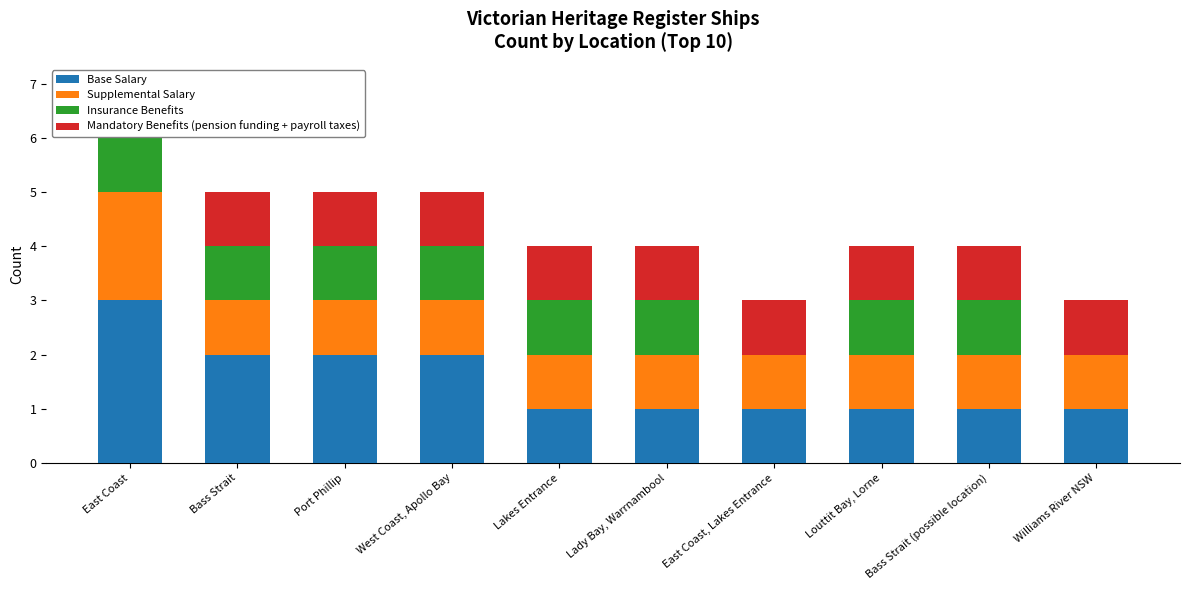

Are the bars horizontal?

No